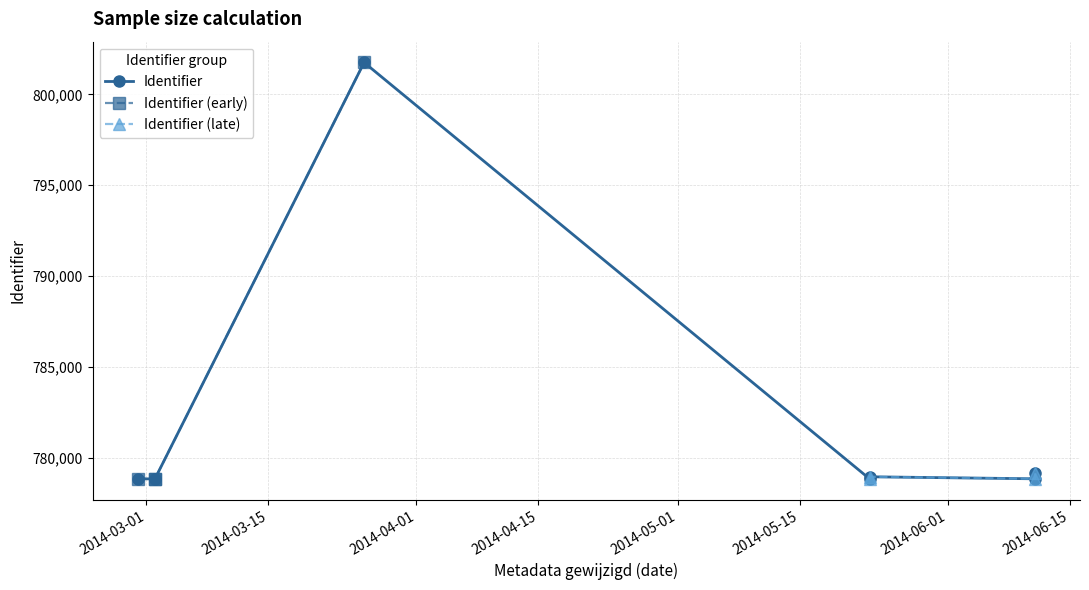

Does the chart have visible grid lines?

Yes